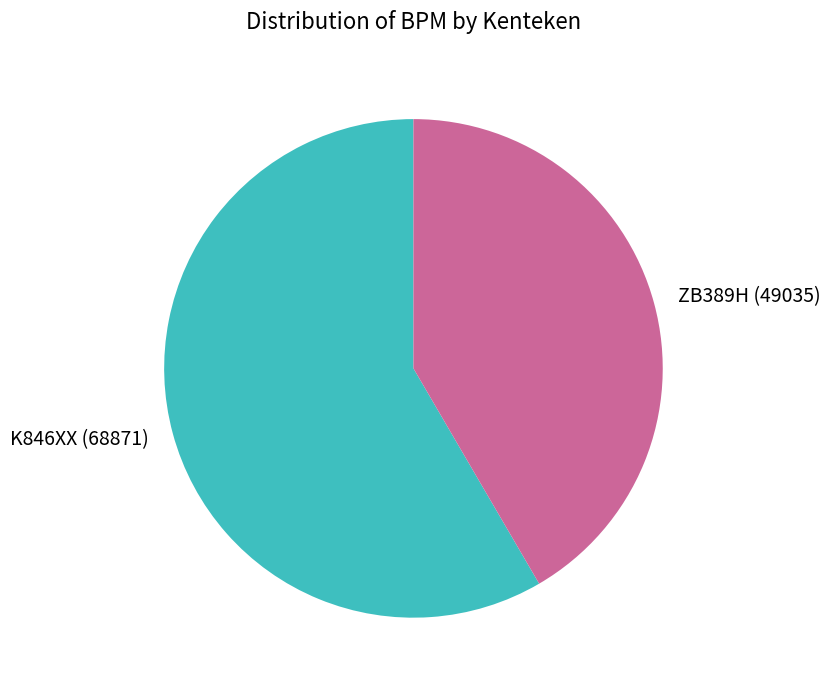

Between K846XX and ZB389H, which is larger?

K846XX